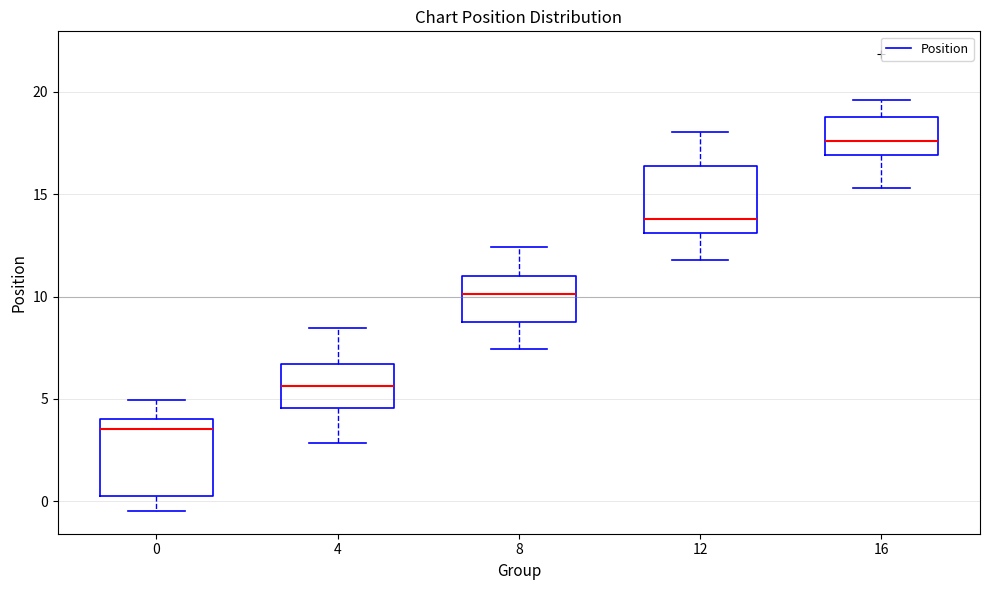

Reading left to right, transcribe this box plot: for each box, give where its median line is, the range the box spans, and where its two whiskers end, as read against the y-axis. The values are not printed on the chart, so give them approximately, as read against the axis.

0: median 3.5, box 0.5 to 4.0, whiskers -0.5 to 5.0
4: median 5.5, box 4.5 to 6.5, whiskers 3.0 to 8.5
8: median 10.0, box 8.5 to 11.0, whiskers 7.5 to 12.5
12: median 14.0, box 13.0 to 16.5, whiskers 12.0 to 18.0
16: median 17.5, box 17.0 to 19.0, whiskers 15.5 to 19.5